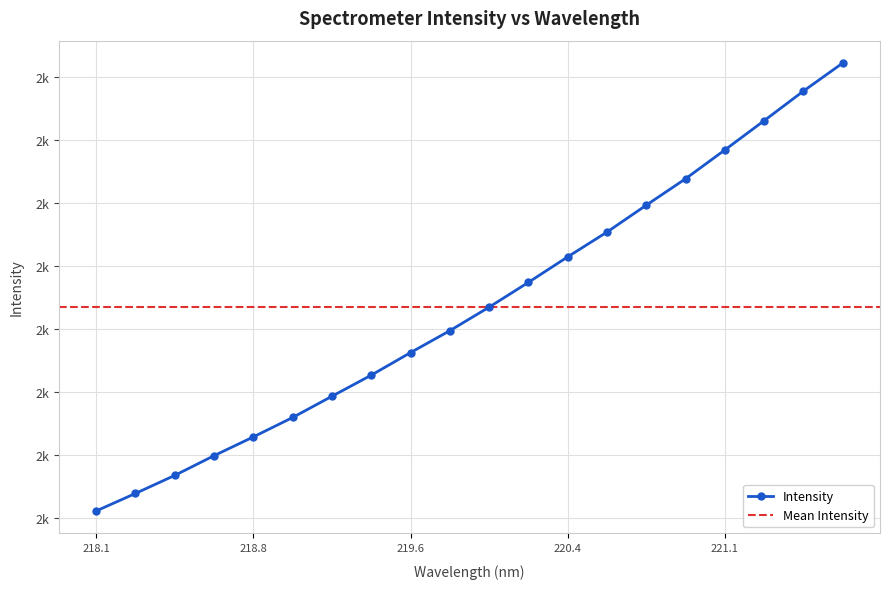

At which category does the chart reach its peak across all series?

221.6902